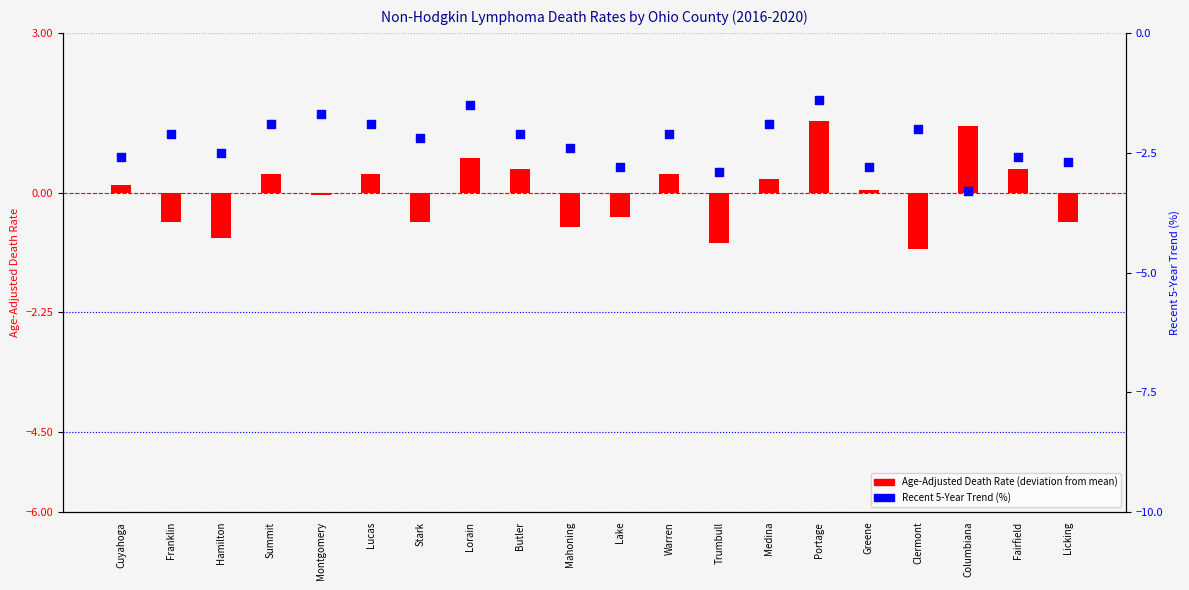

What are all the series names shown in the legend?

Age-Adjusted Death Rate (deviation from mean), Recent 5-Year Trend (%)